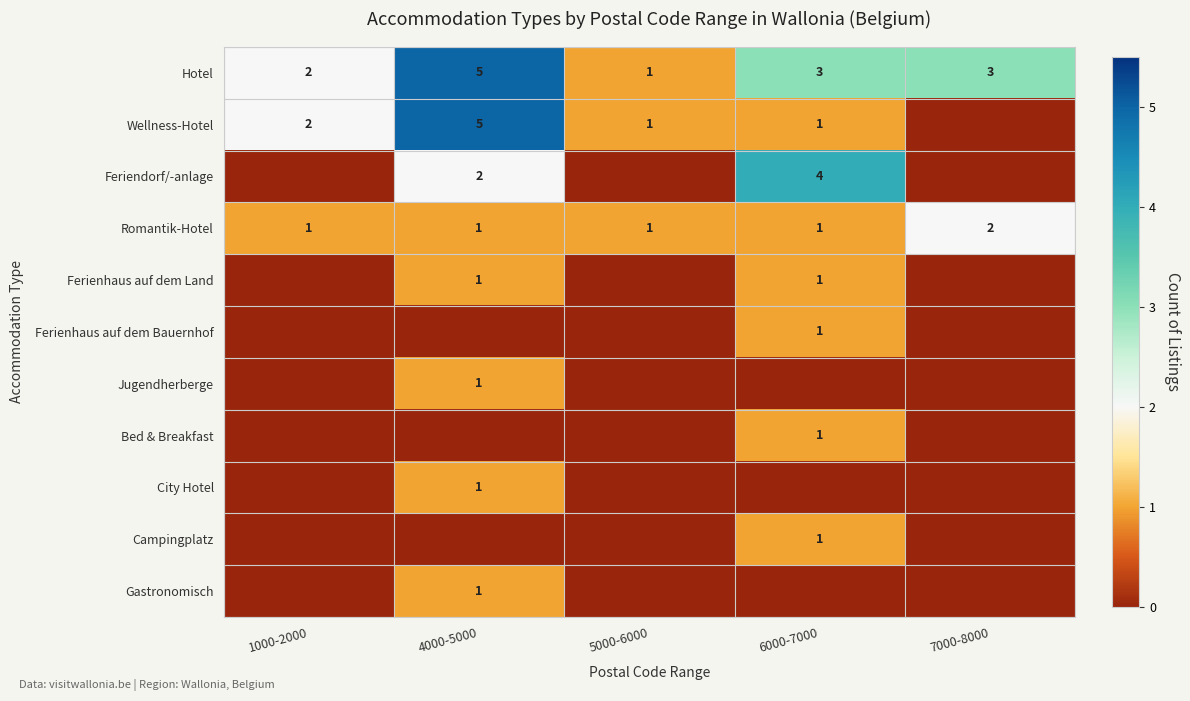

The value of Hotel at 7000-8000 is 3. True or false?

True